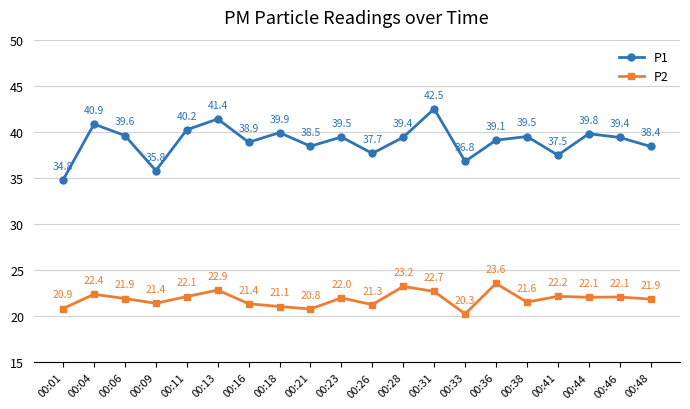

Rank the series by their average value, from lowest to highest.

P2, P1